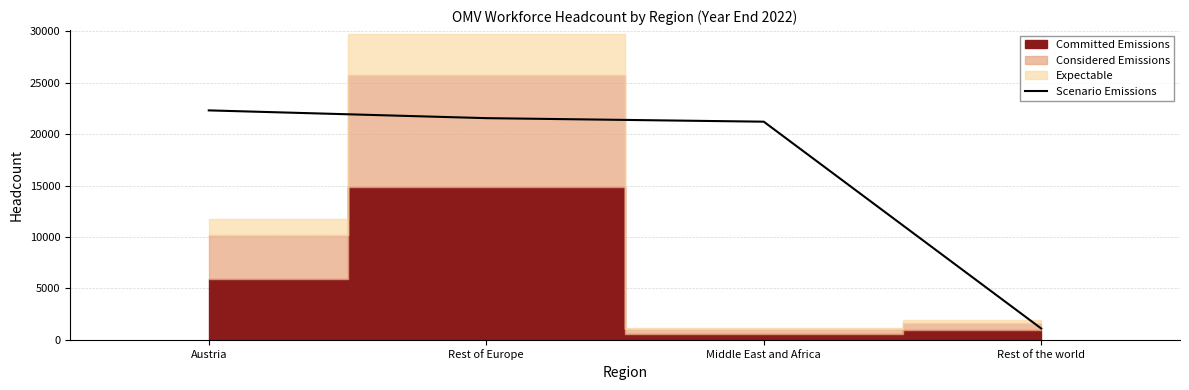

What is the difference between the maximum and minimum values?

21210